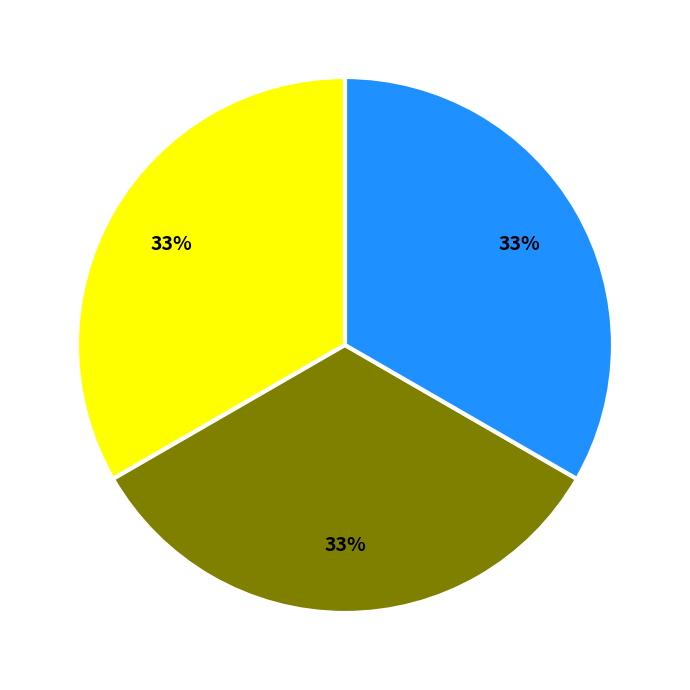

To the nearest percent, what is the average slice percentage?

33%